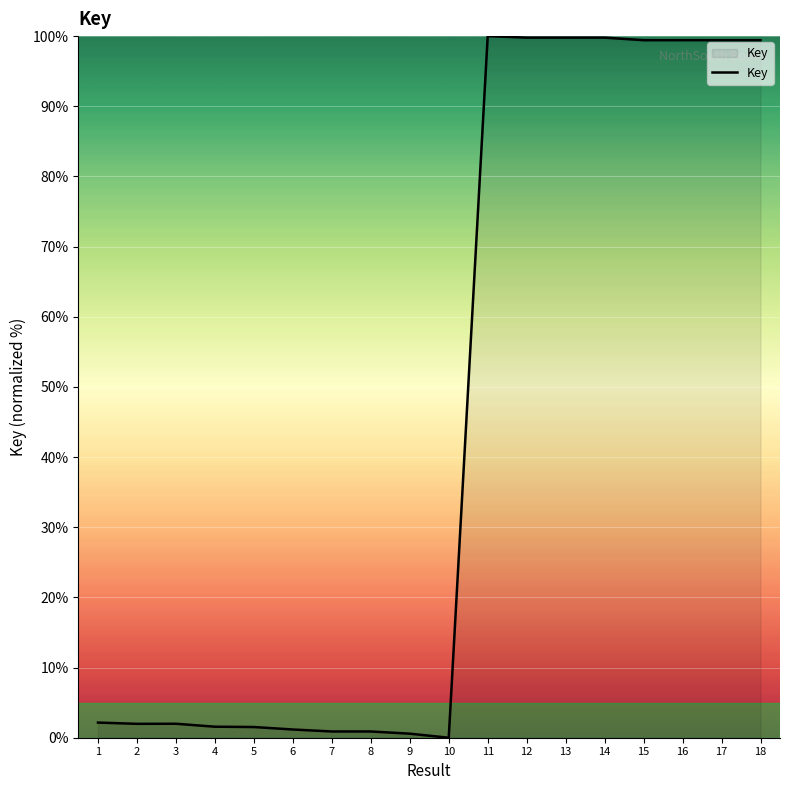

The value at 13 is 99.8. True or false?

True